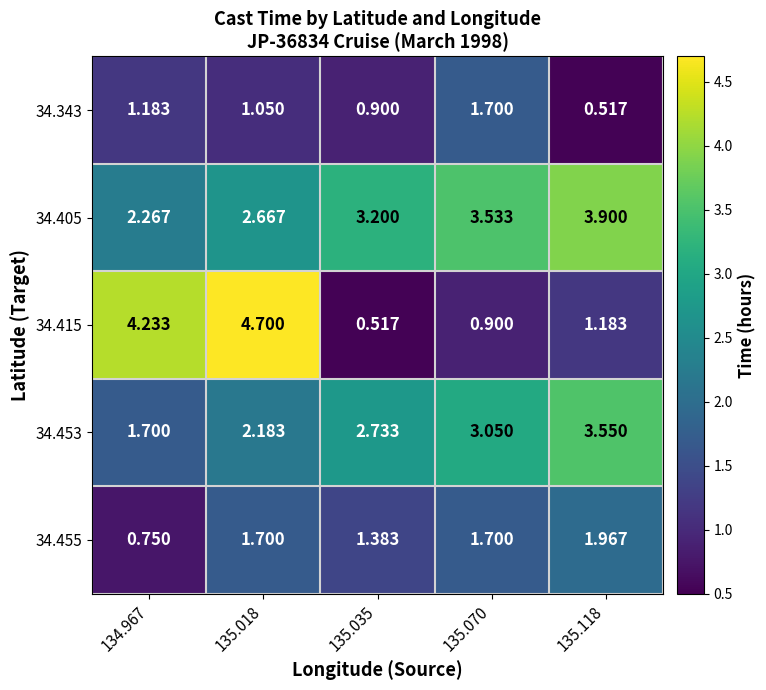

Is the value of 34.453 at 135.018 greater than the value of 34.343 at 135.070?

Yes